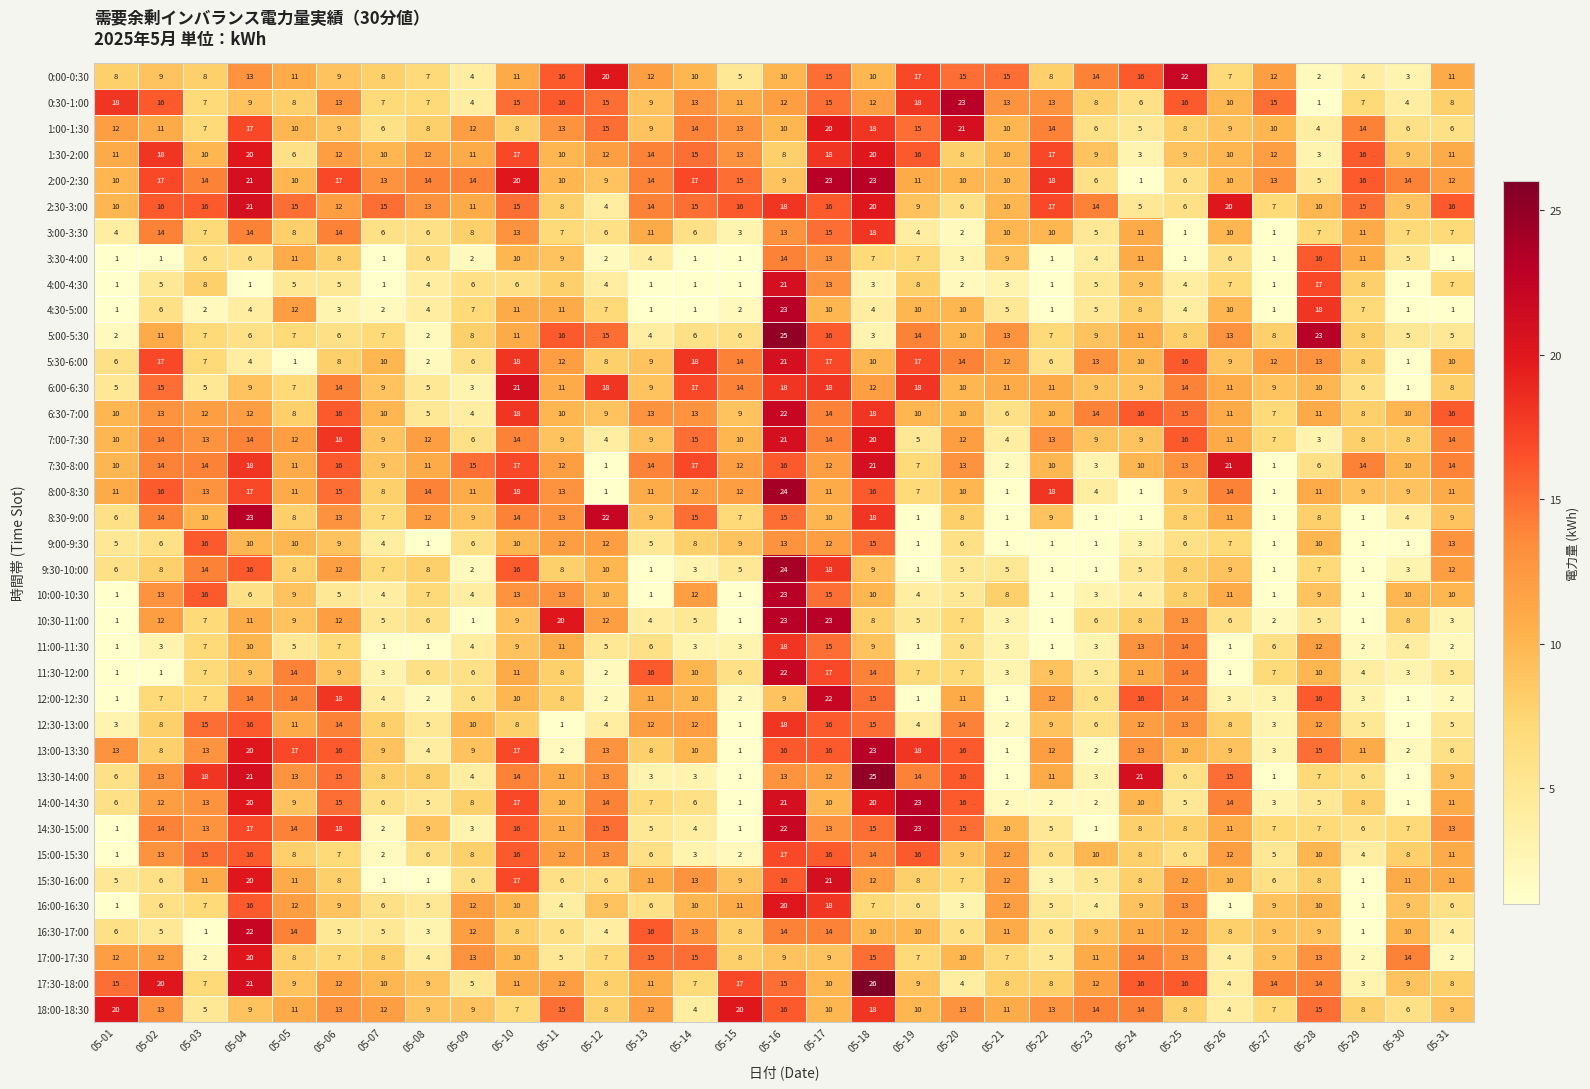

What is the average value of the 15:30-16:00 series?

9